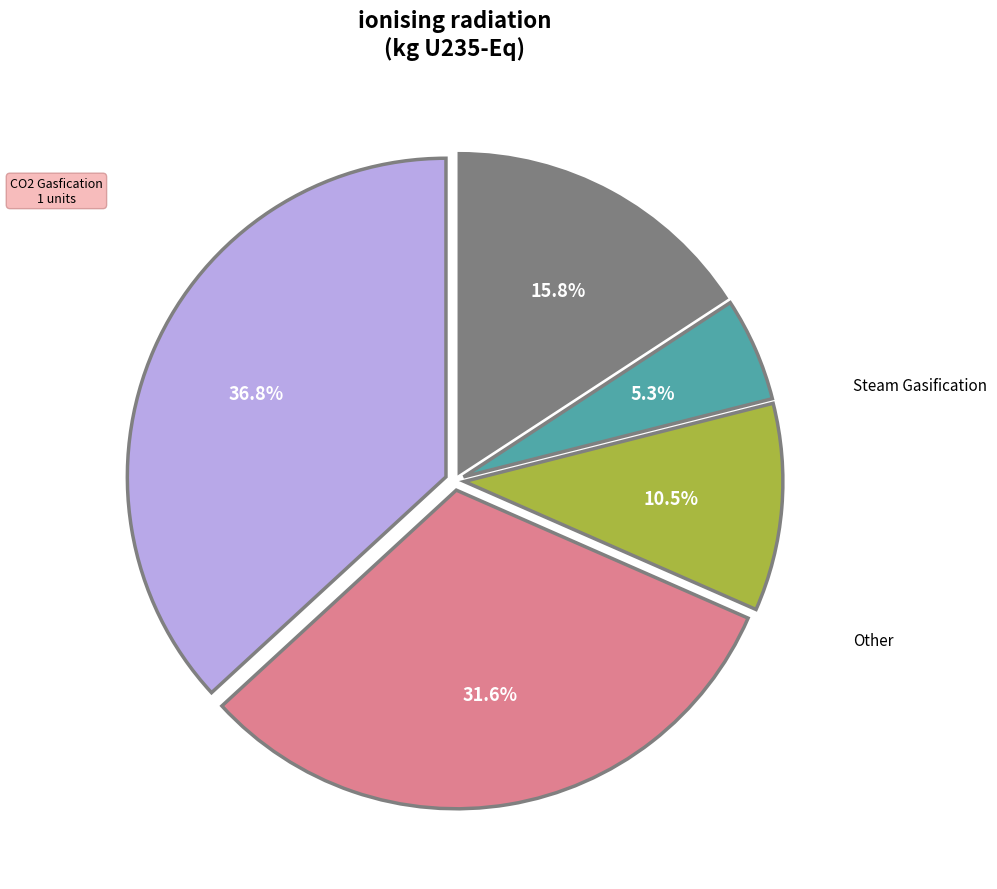

How many segments does this pie chart have?

5